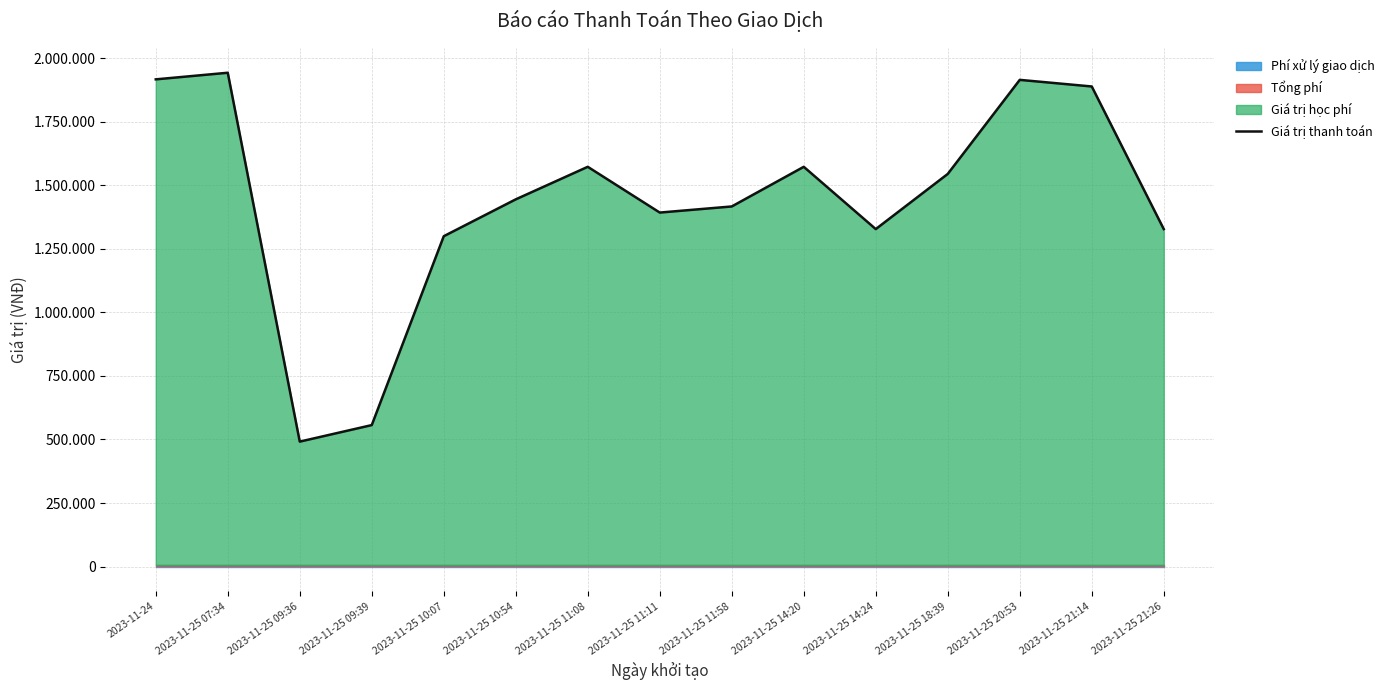

Rank the categories by value from highest to lowest.

2023-11-25 07:34, 2023-11-24, 2023-11-25 20:53, 2023-11-25 21:14, 2023-11-25 11:08, 2023-11-25 14:20, 2023-11-25 18:39, 2023-11-25 10:54, 2023-11-25 11:58, 2023-11-25 11:11, 2023-11-25 14:24, 2023-11-25 21:26, 2023-11-25 10:07, 2023-11-25 09:39, 2023-11-25 09:36